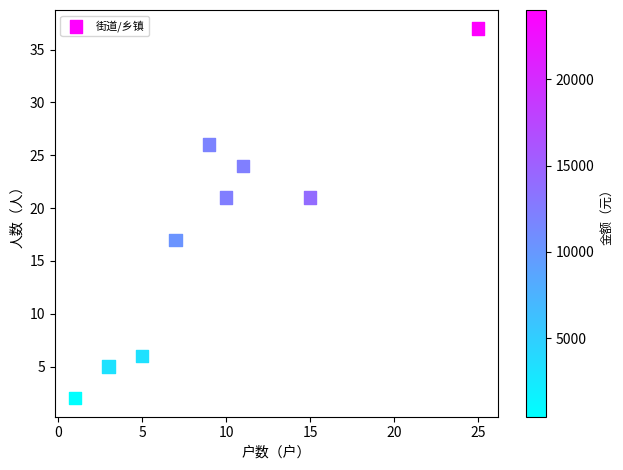

What is the average Y value?

18